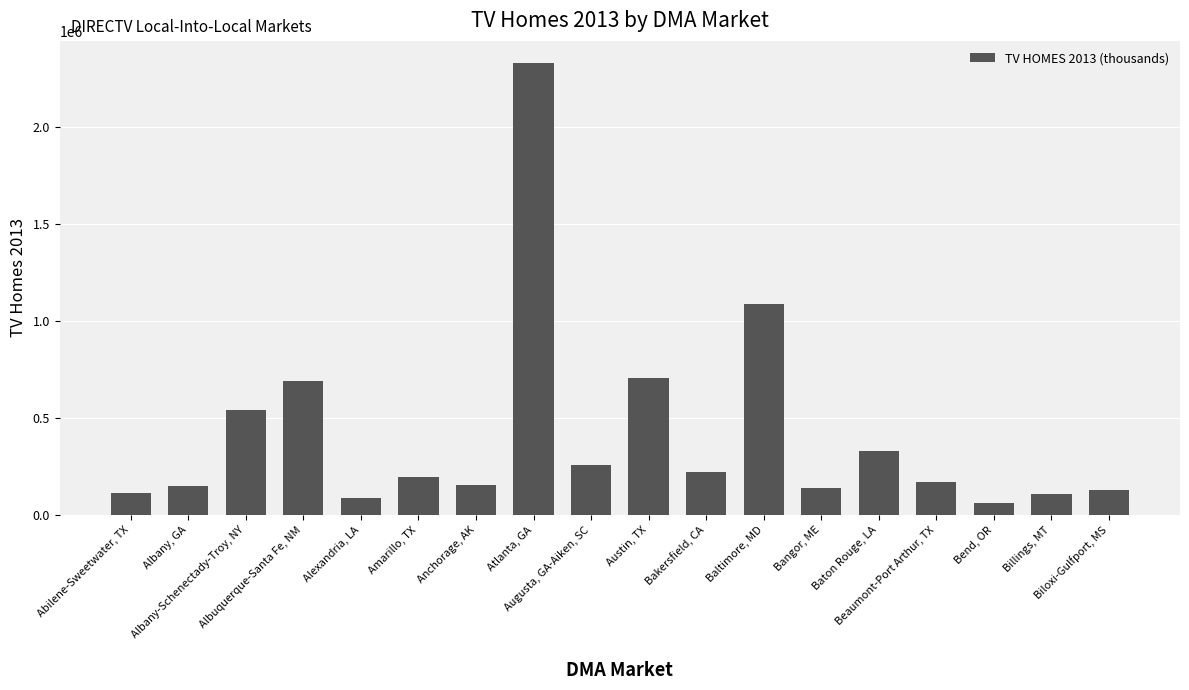

Which category has the highest value across all series?

Atlanta, GA